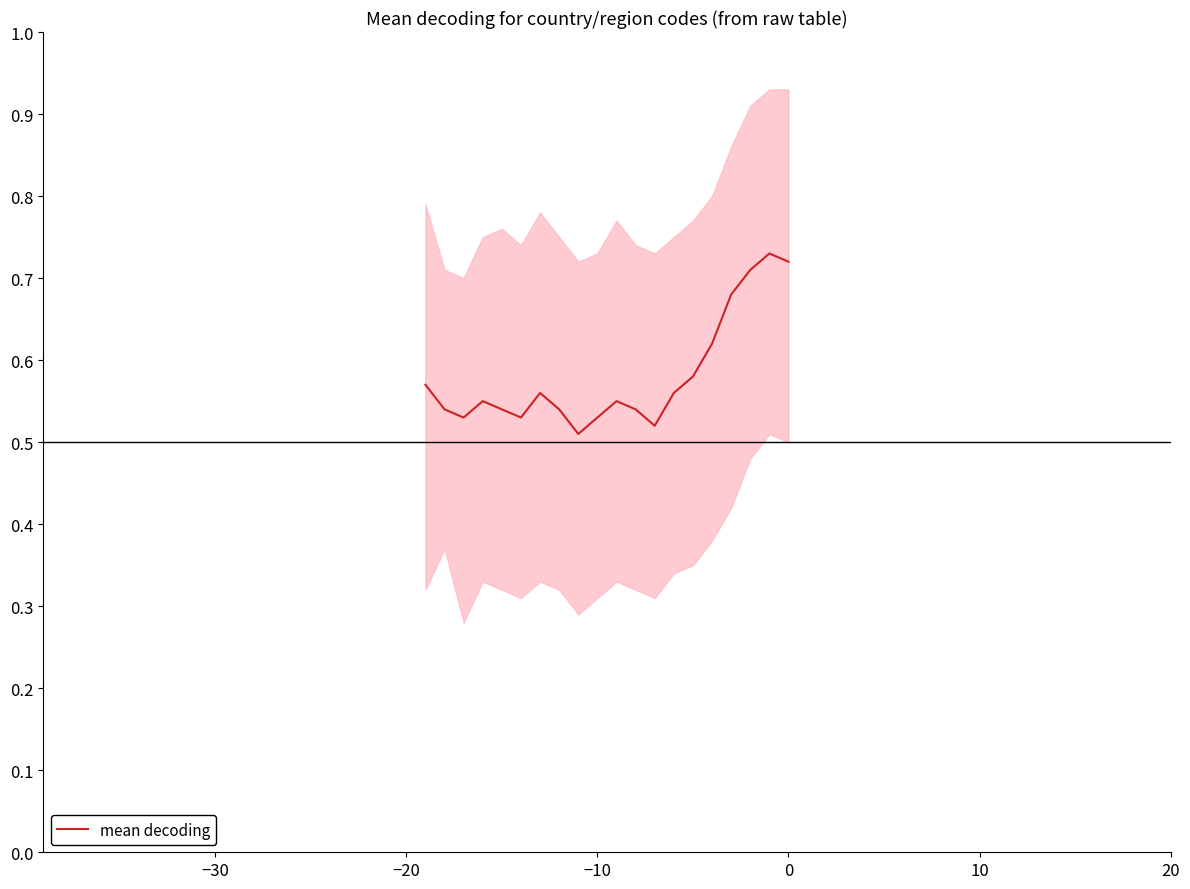

True or false: there are more than 1 points higher than both neighbors.

True